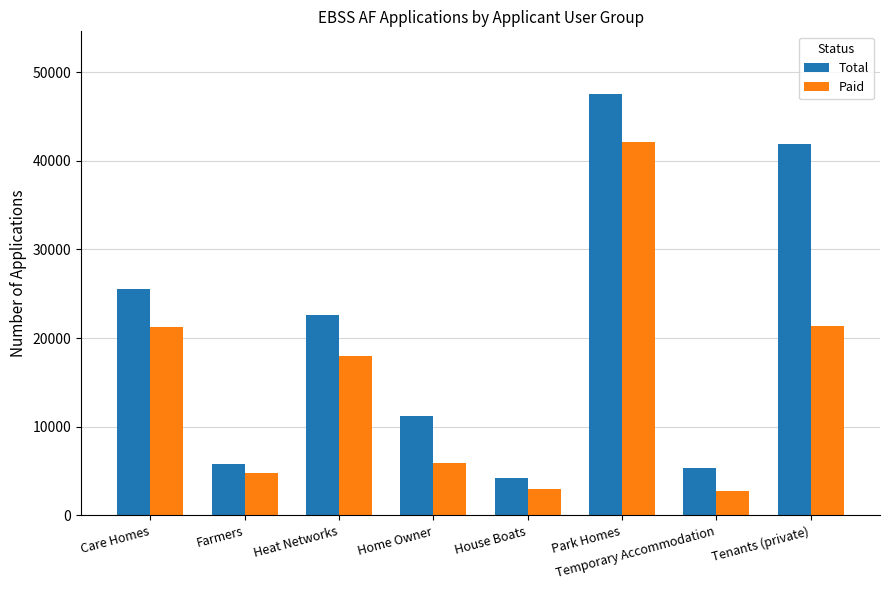

Rank the series at Care Homes from highest to lowest value.

Total, Paid